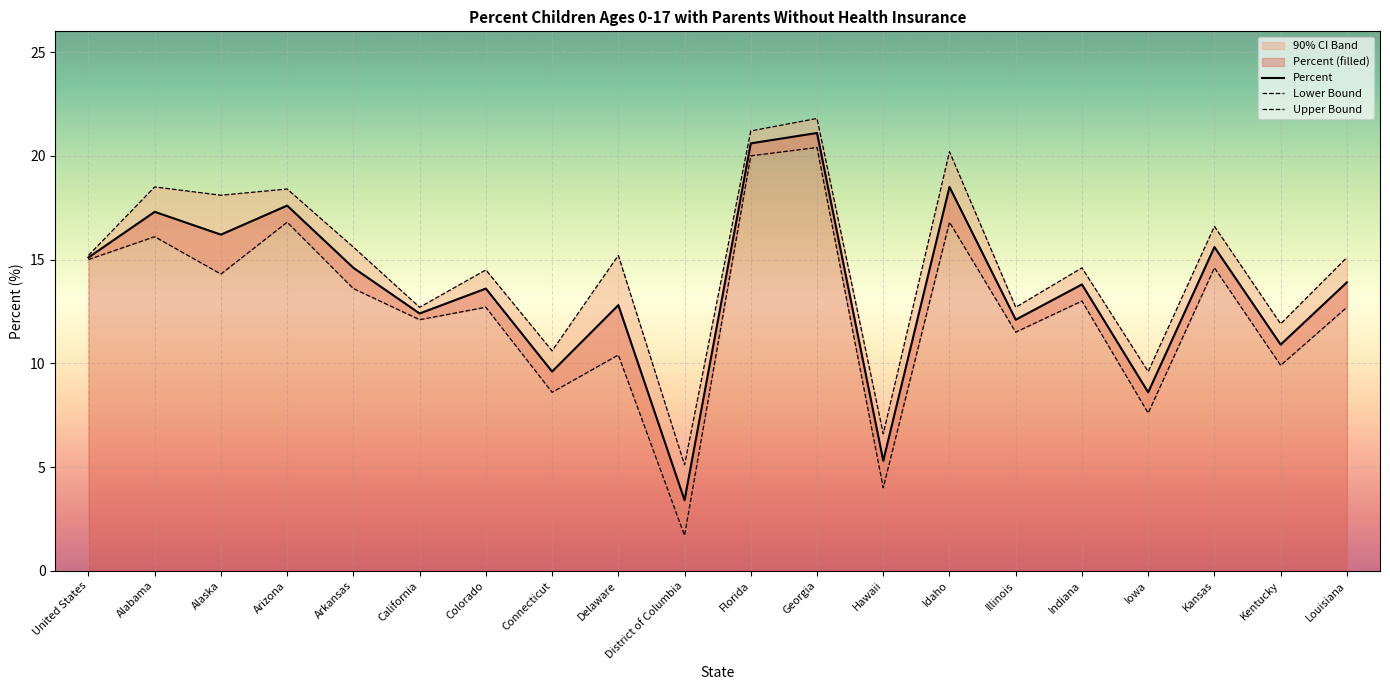

Which series has the widest spread of values?

Lower Bound